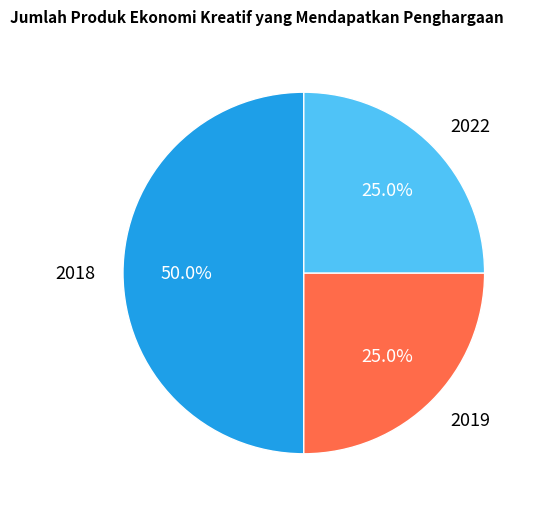

To the nearest percent, what is the difference between the largest and smallest slice percentages?

25%